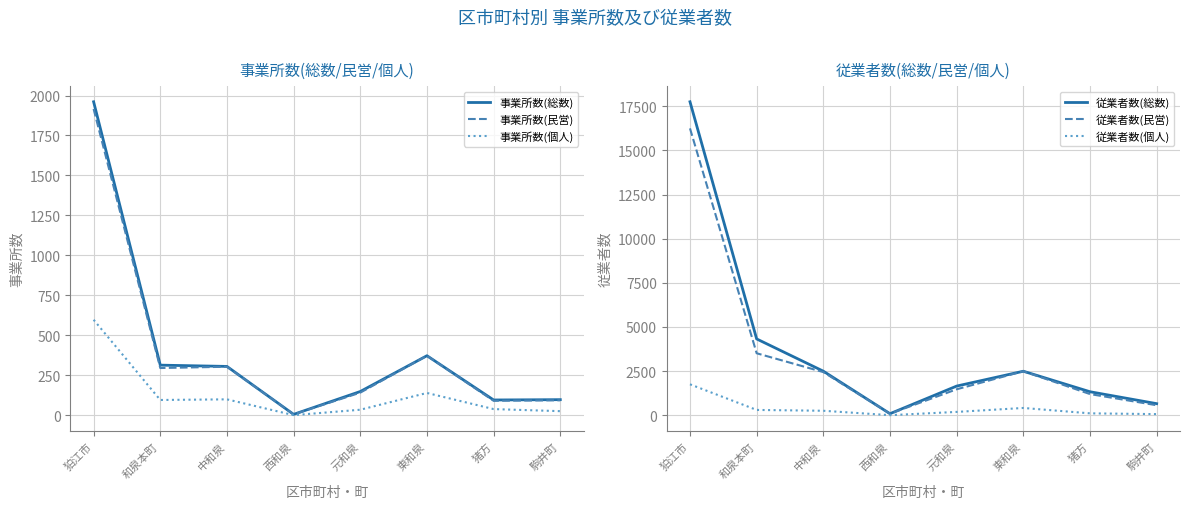

How many values in the 従業者数(個人) series exceed 249?

3